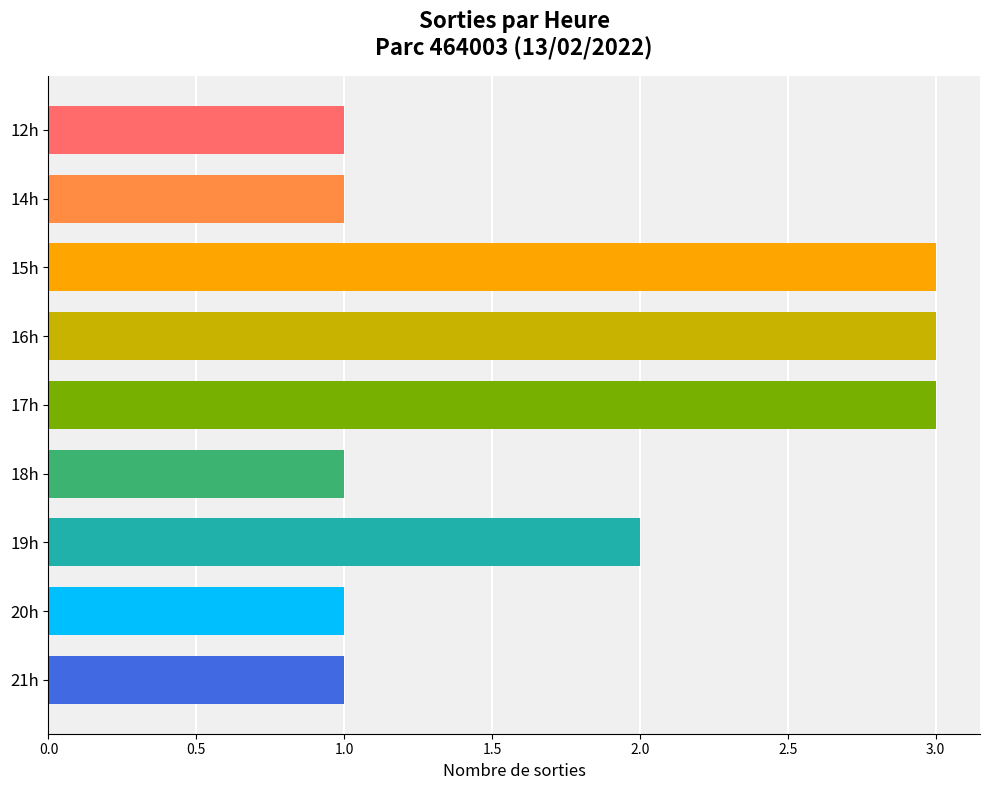

What is the greatest value displayed?

3